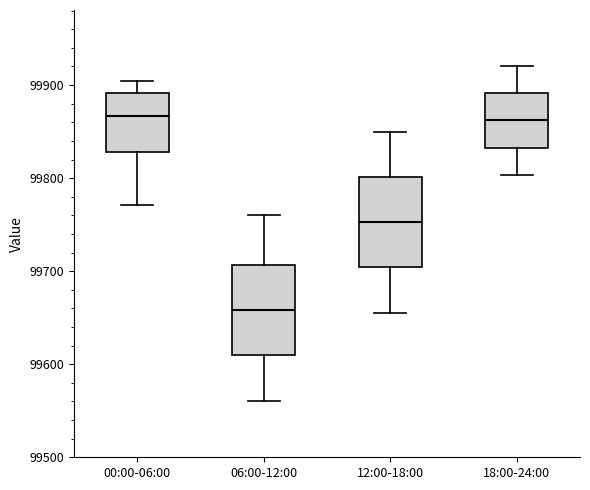

Reading left to right, read every box against the y-axis: the position of its median line, the range the box covers, and the ends of its whiskers. The values are not printed on the chart, so give them approximately, as read against the axis.

00:00-06:00: median 99870, box 99830 to 99890, whiskers 99770 to 99900
06:00-12:00: median 99660, box 99610 to 99710, whiskers 99560 to 99760
12:00-18:00: median 99750, box 99700 to 99800, whiskers 99660 to 99850
18:00-24:00: median 99860, box 99830 to 99890, whiskers 99800 to 99920